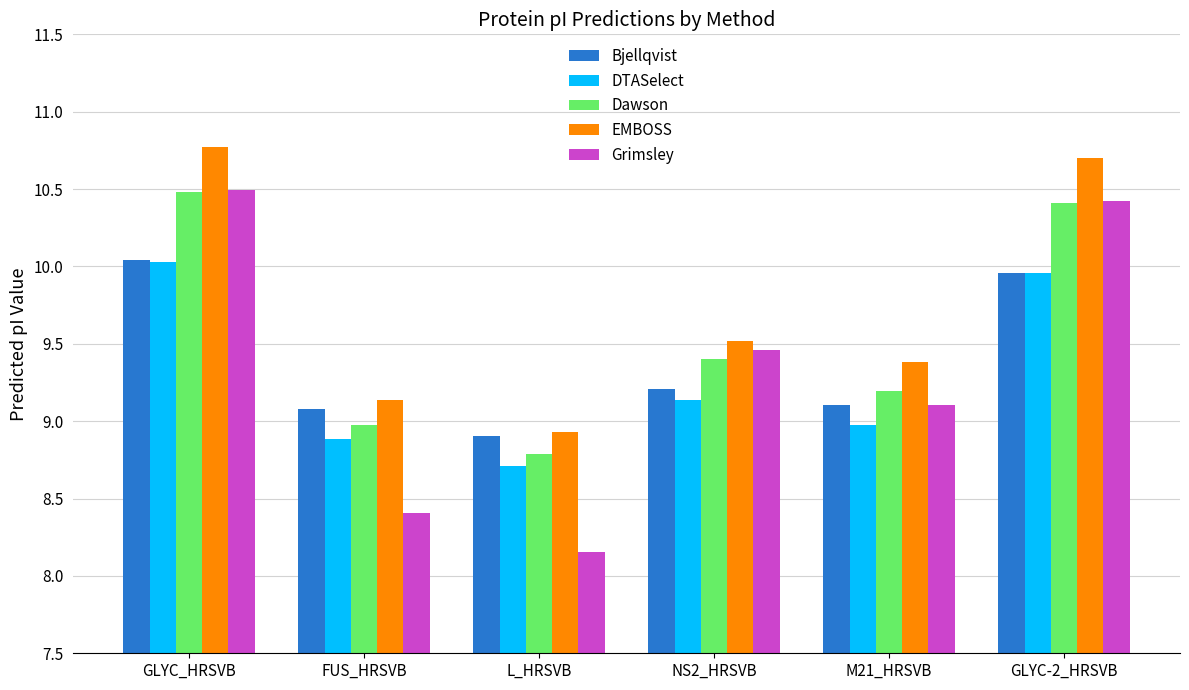

What is the lowest value of the EMBOSS series?

8.9